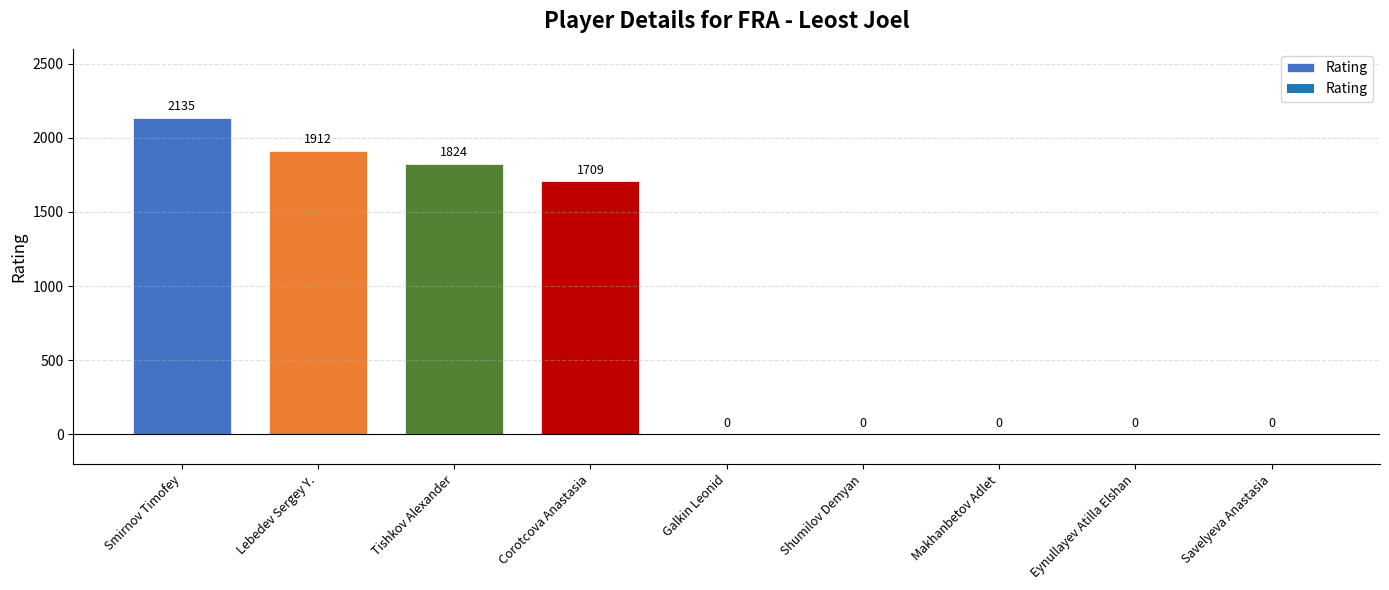

The chart shows a value of 1912 at Lebedev Sergey Y.. True or false?

True